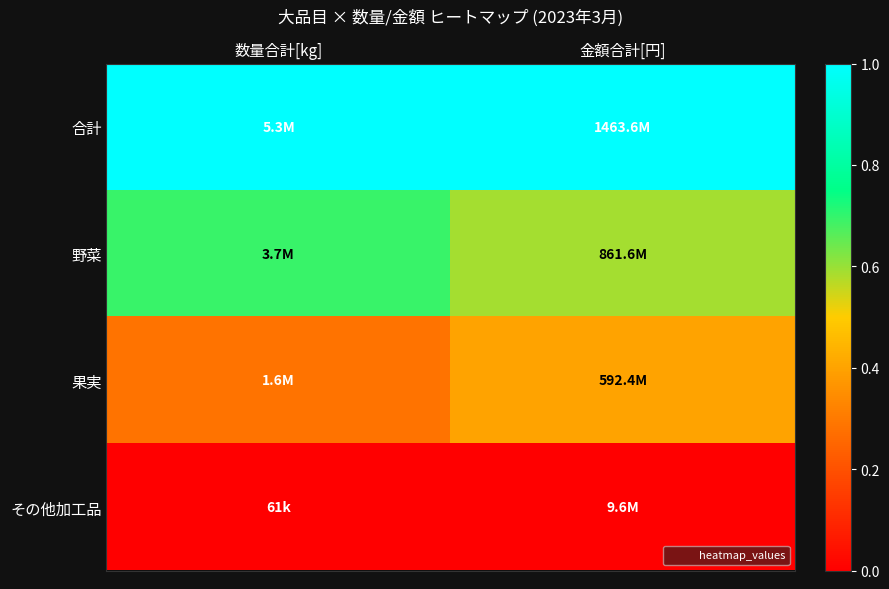

Reading right to left, transcribe all the data shown in this chart.

合計: 金額合計[円]=1.0	数量合計[kg]=1.0
野菜: 金額合計[円]=0.6	数量合計[kg]=0.7
果実: 金額合計[円]=0.4	数量合計[kg]=0.3
その他加工品: 金額合計[円]=0.0	数量合計[kg]=0.0